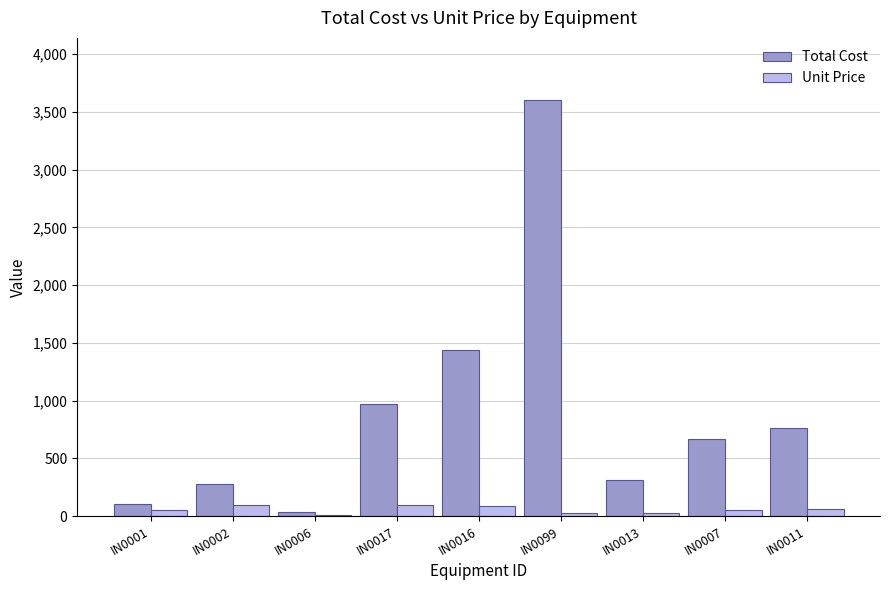

Are the bars horizontal?

No